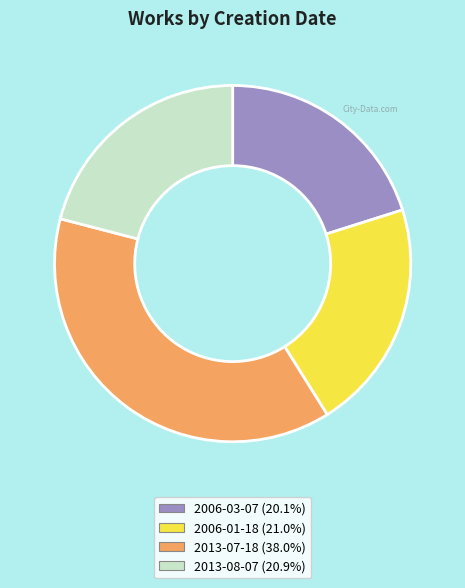

Between 2006-03-07 and 2013-07-18, which is larger?

2013-07-18